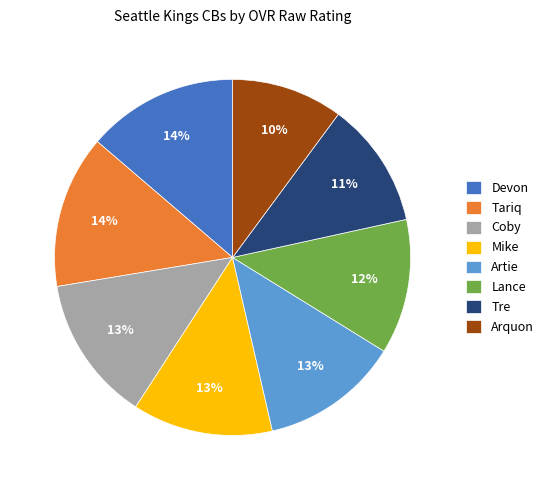

What percentage is the Coby slice, to the nearest percent?

13%